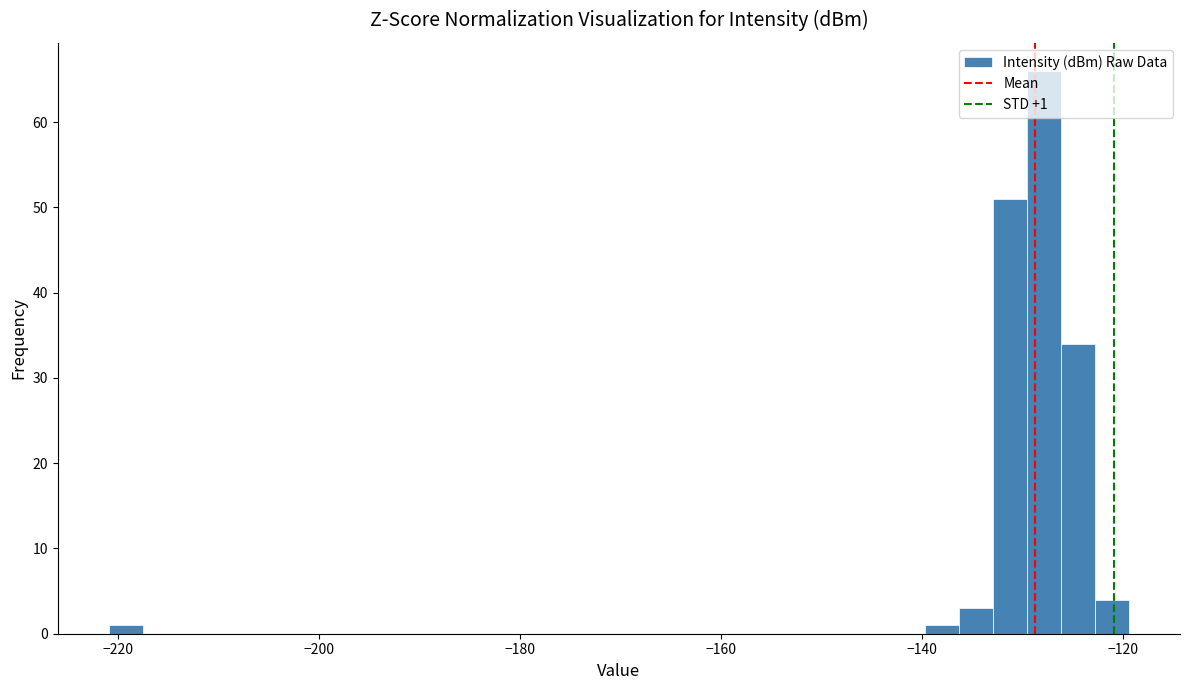

Read against the x-axis, roughly where is the centre of the tallest bar?

-128